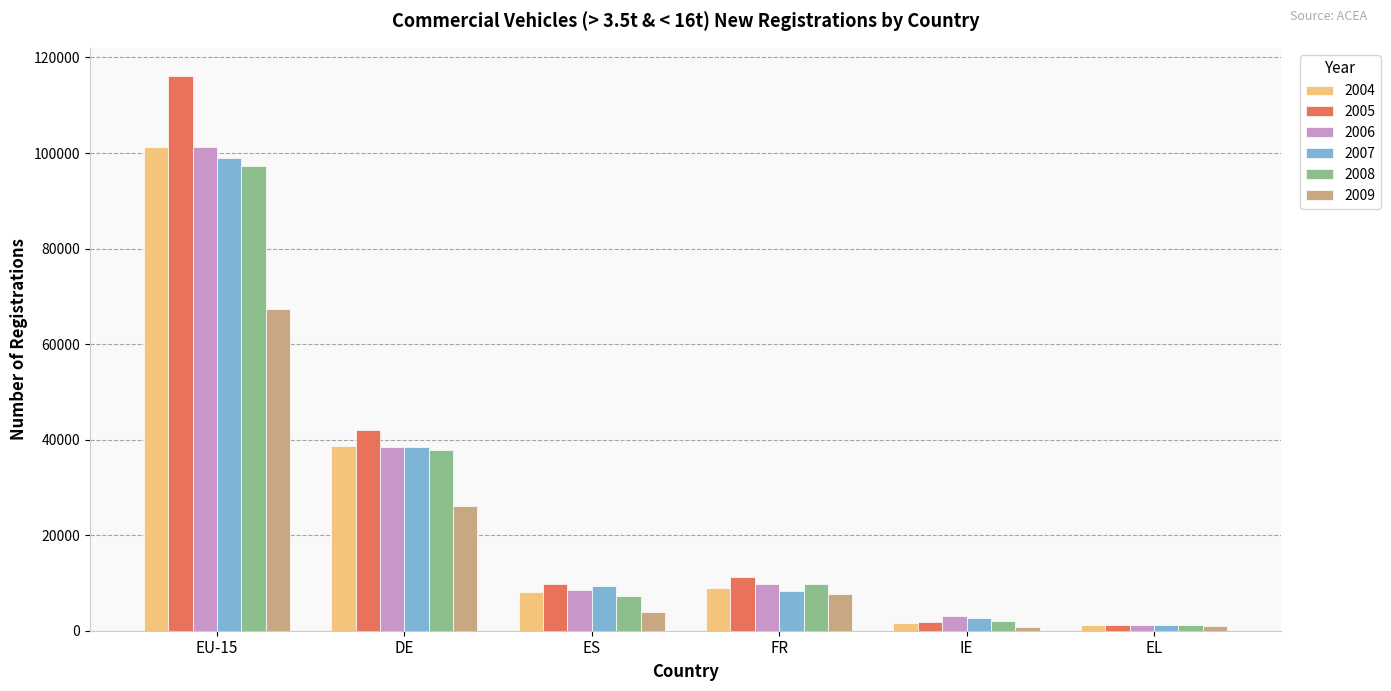

What is the label of the 4th bar from the left?

FR